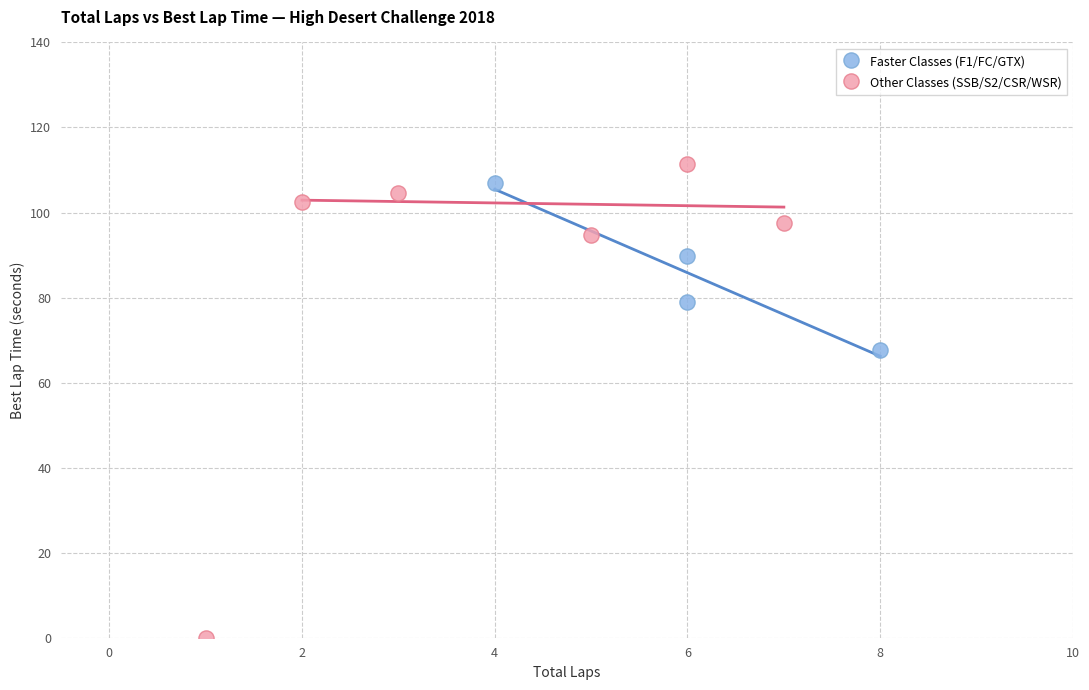

Which series has the widest spread of Y values?

Other Classes (SSB/S2/CSR/WSR)